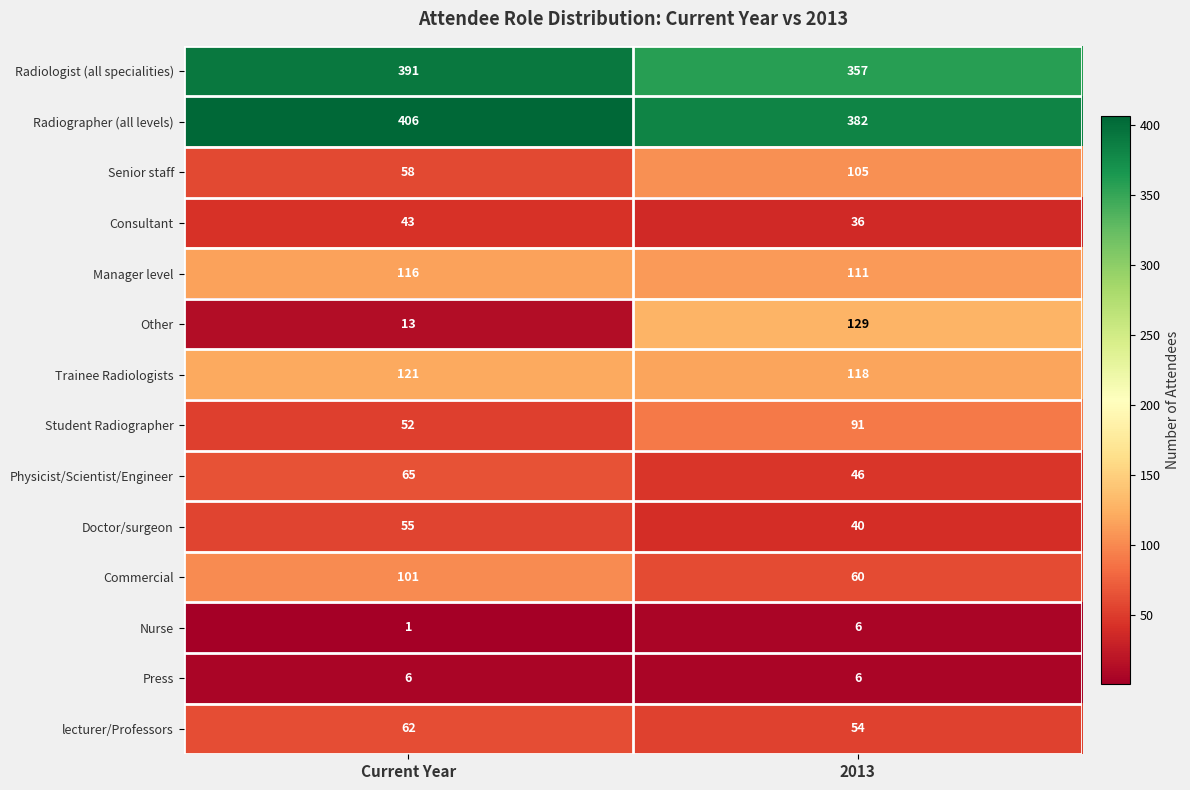

Which series has the largest range (max minus min)?

Other